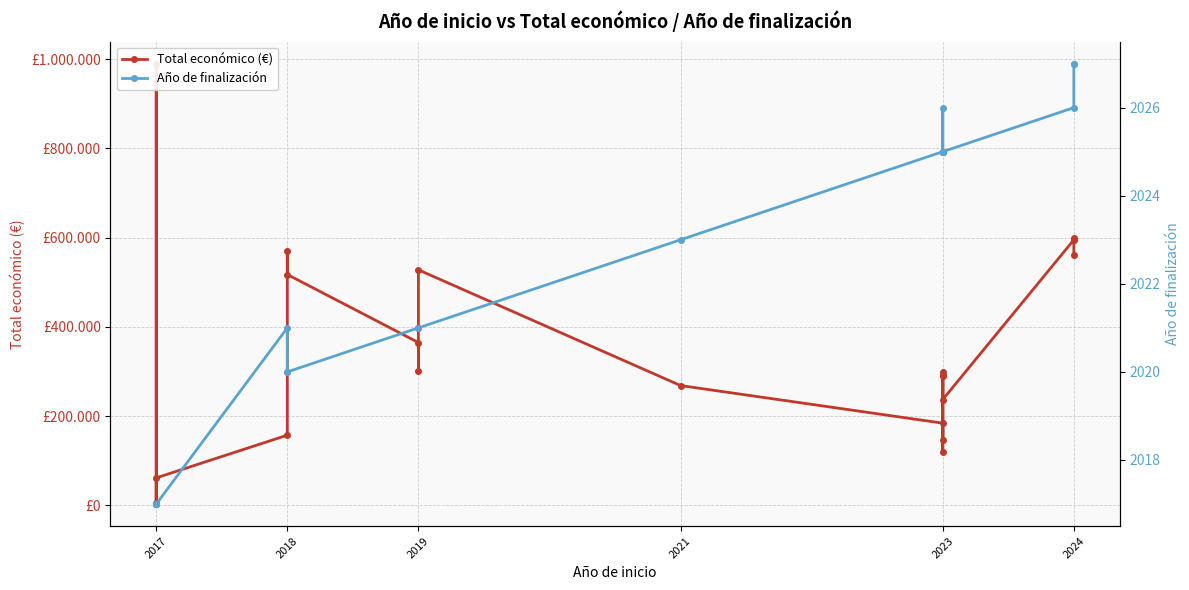

The value of Total económico (€) at 2019 is 527902. True or false?

True